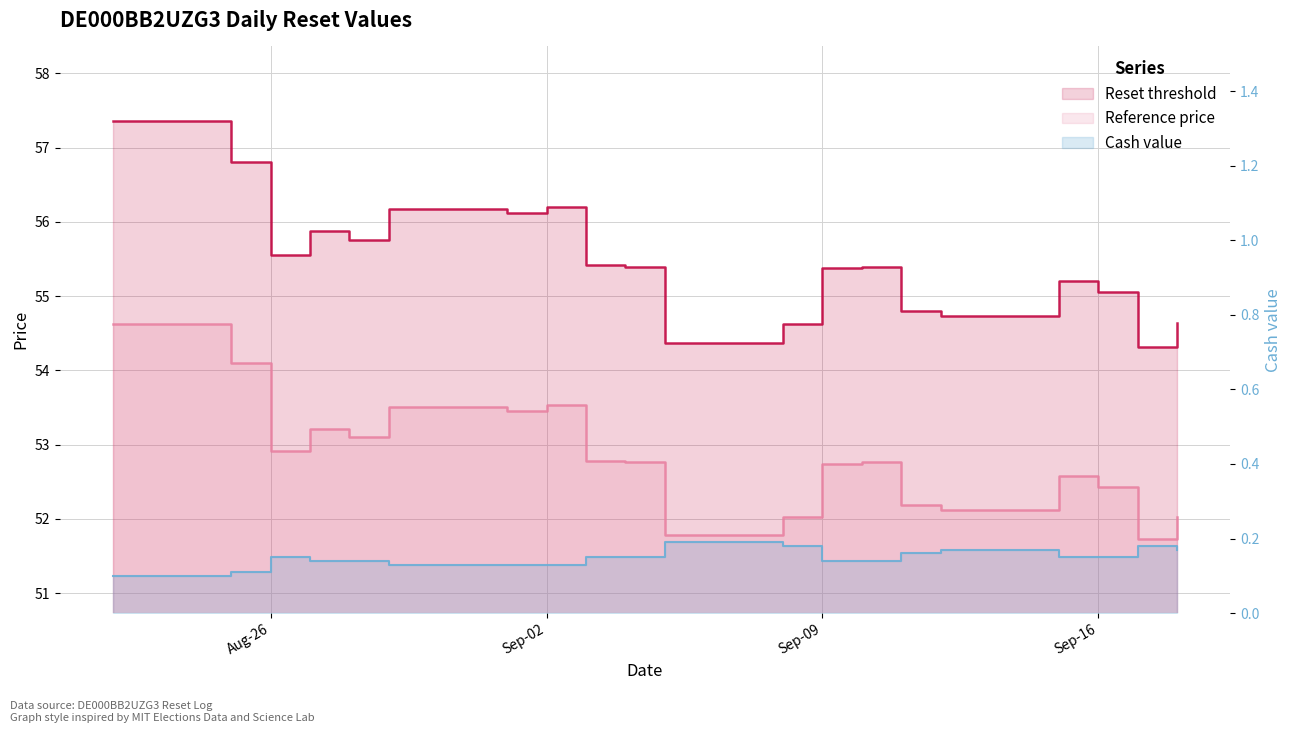

Which series has the largest total across all categories?

Reset threshold